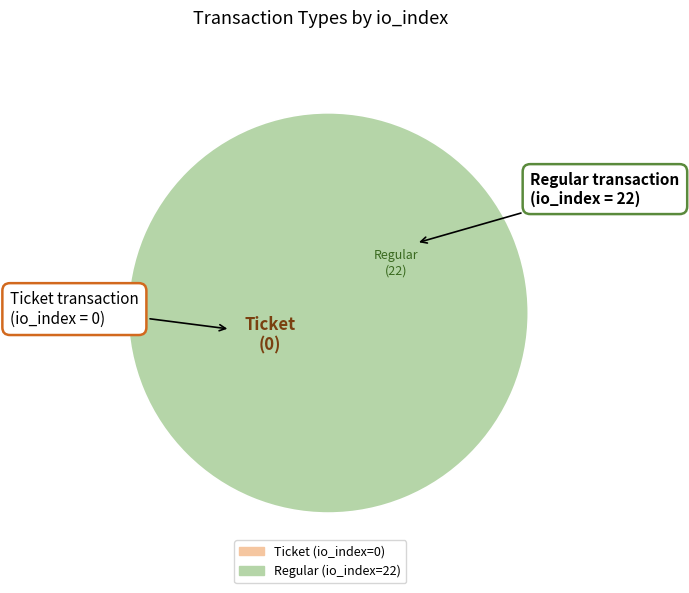

What is the total percentage of Regular (io_index=22) and Ticket (io_index=0)?

100.0%